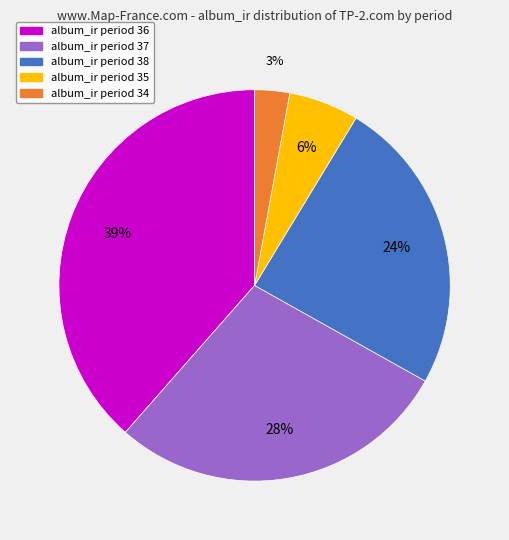

Is there a majority slice in this chart?

No